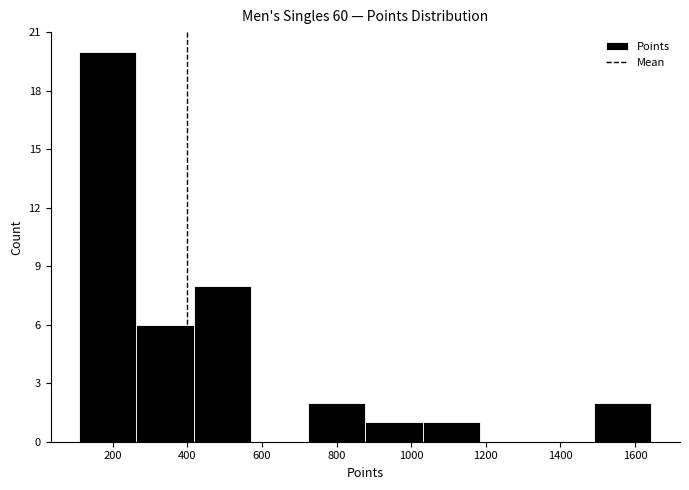

How tall is the bar that spans 720 to 880 on the x-axis? Neither the bar edges nor the heights are printed on the chart, so give them approximately, as read against the axes.

2